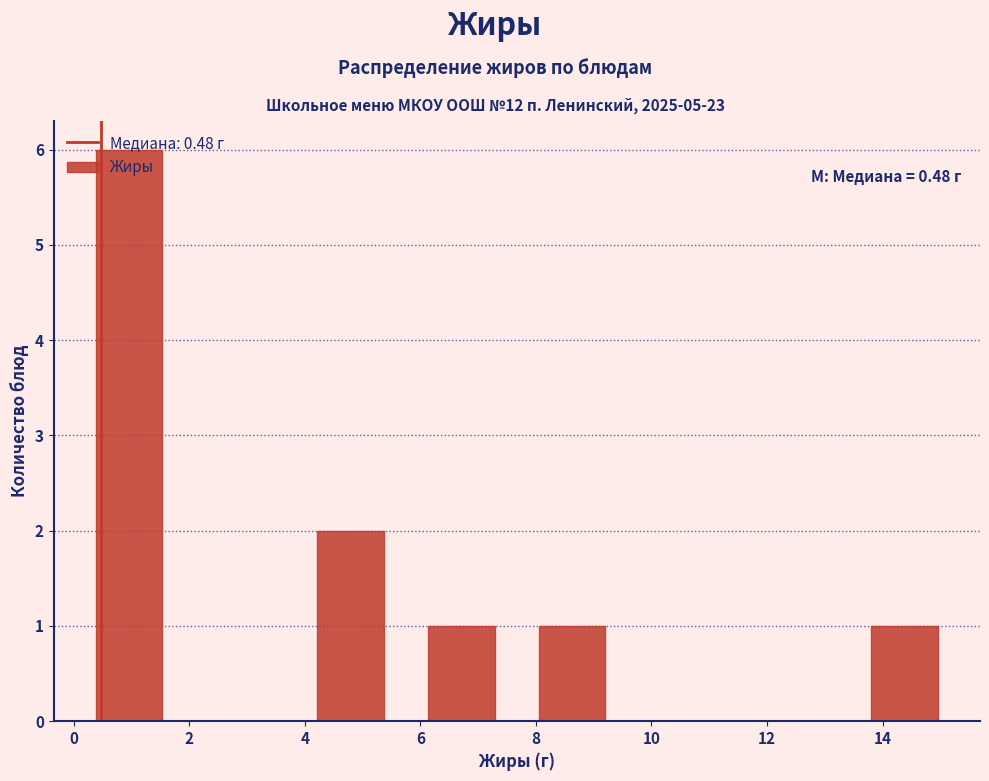

Which range on the x-axis has the tallest bar?

0.0 to 2.0